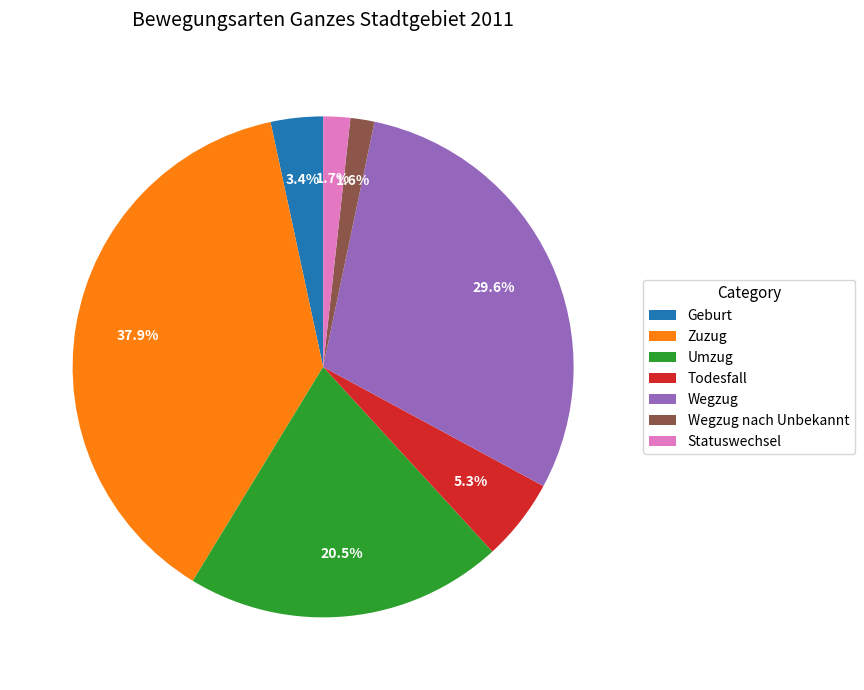

The Wegzug slice represents 39% of the pie. True or false?

False